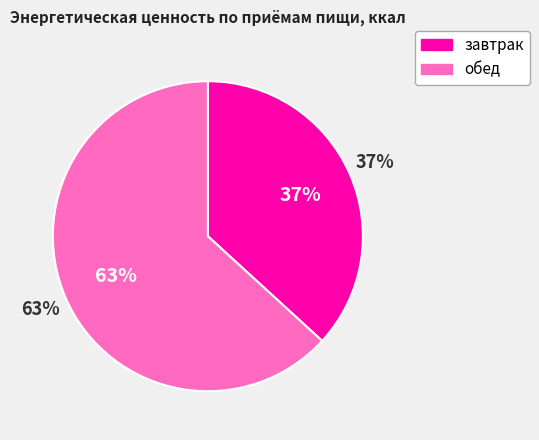

To the nearest percent, what is the difference between the largest and smallest slice percentages?

26%